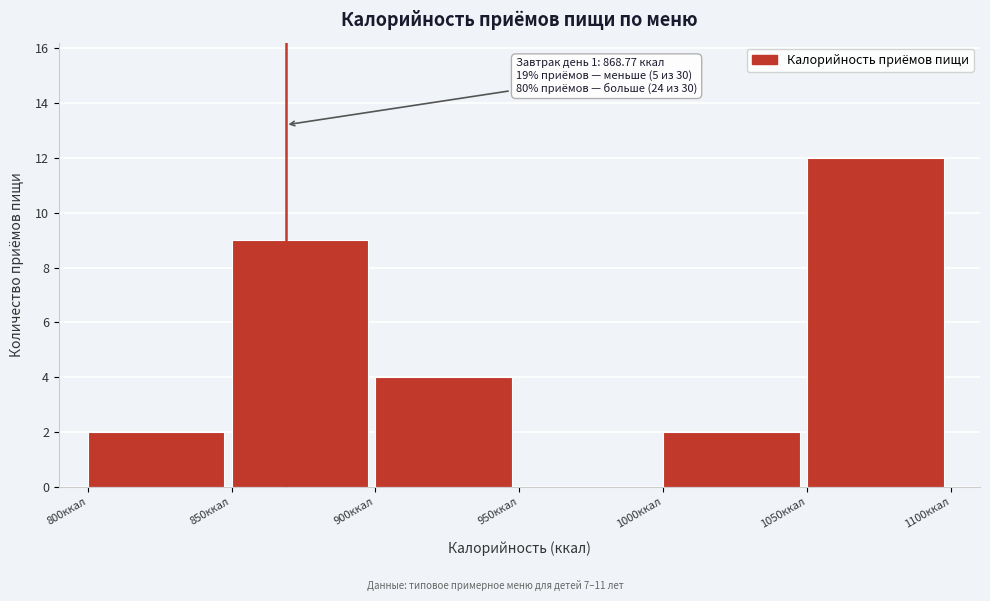

Which range on the x-axis has the tallest bar?

1050 to 1100